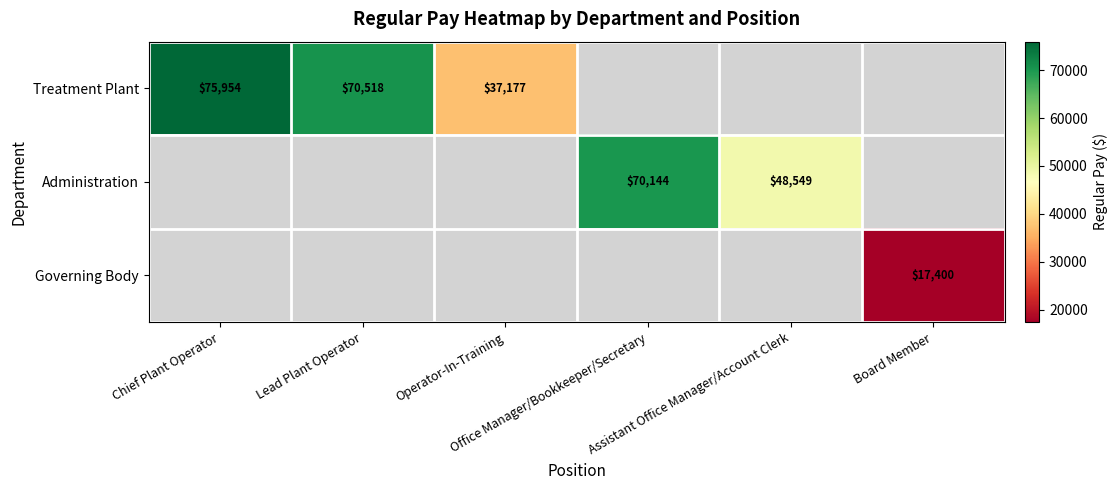

How many positive values does the Governing Body series have?

1